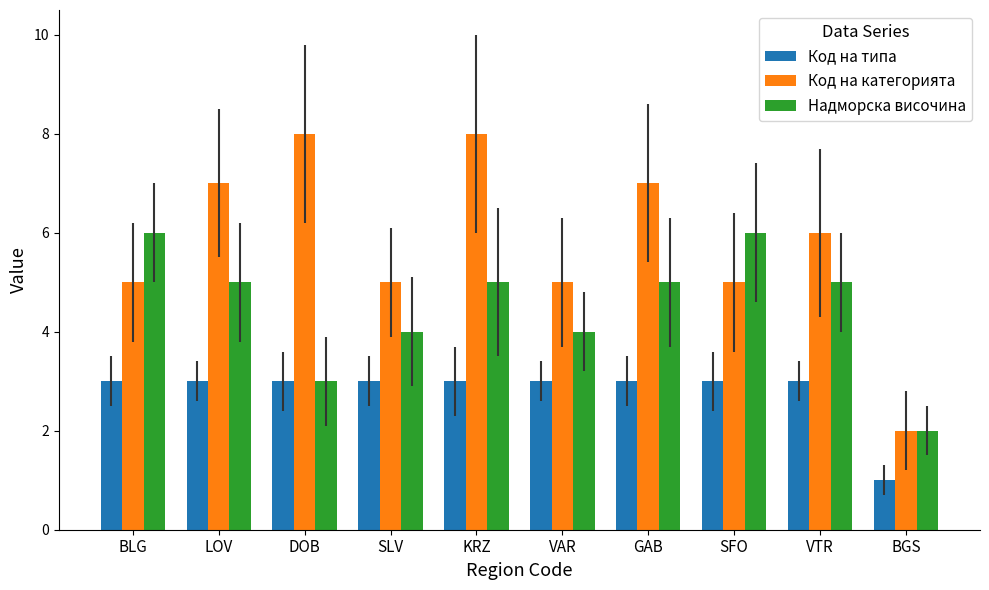

List the series in order of their peak value, highest first.

Код на категорията, Надморска височина, Код на типа